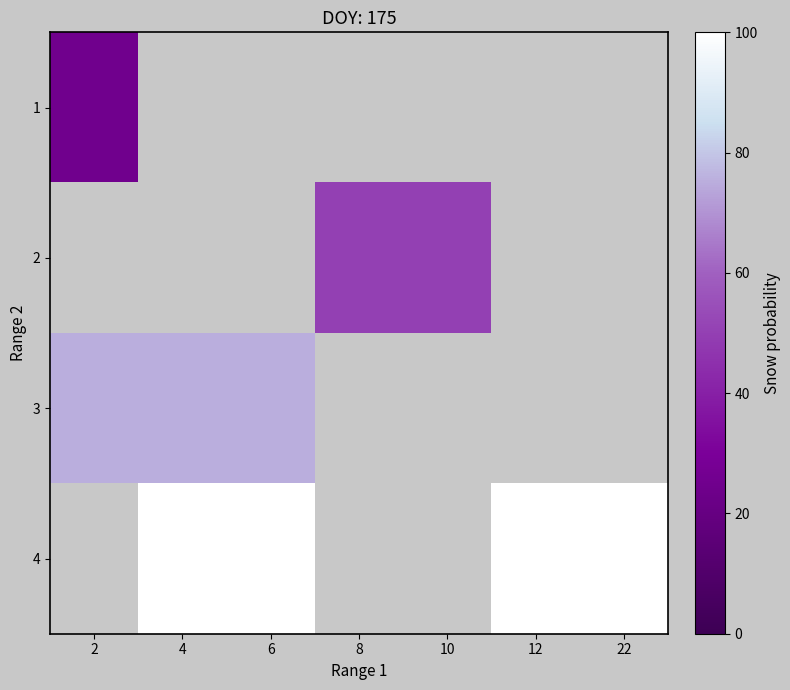

Count the number of categories in the chart.

7